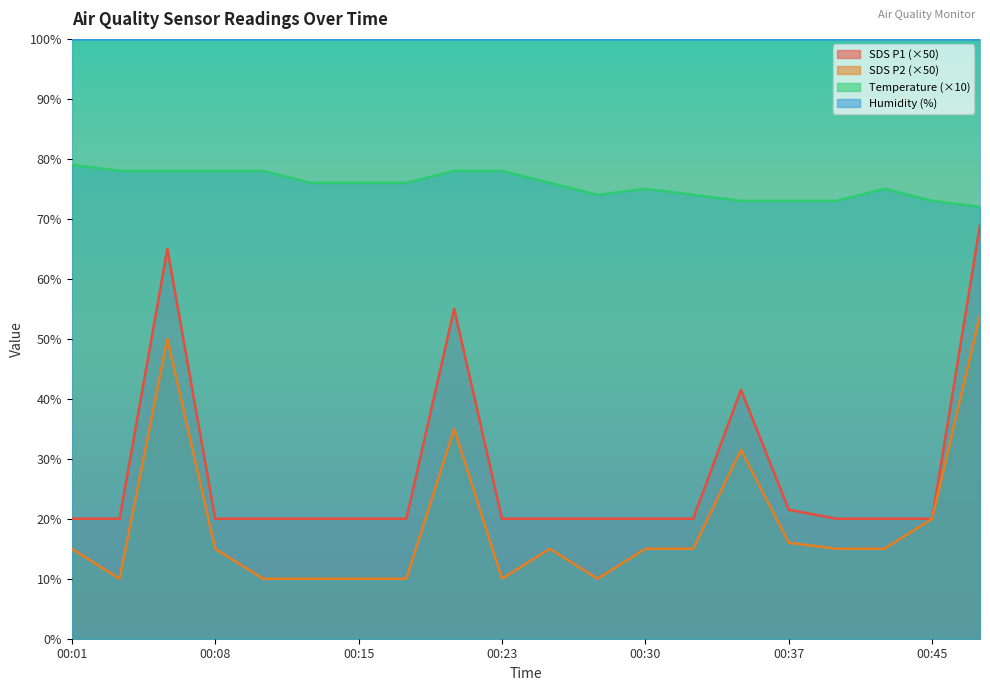

Is the value of SDS_P1 at 00:40 greater than the value of Temp at 00:05?

No